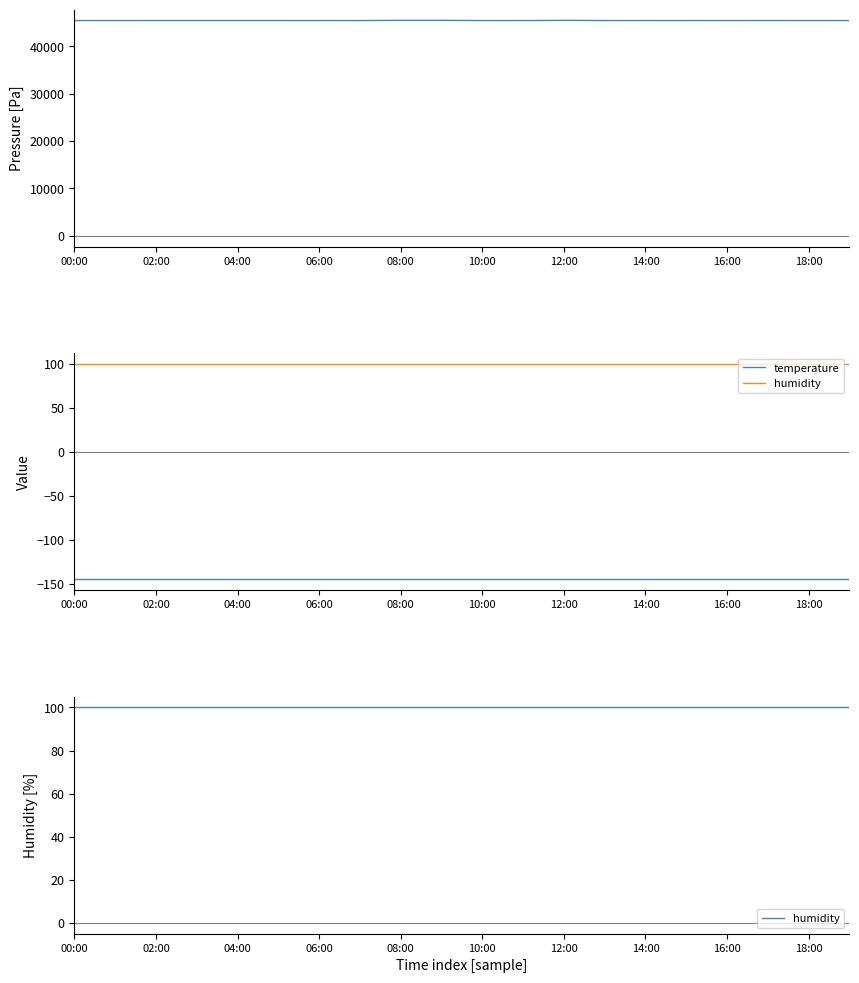

Between 12:00 and 15, which series saw the biggest shift?

pressure